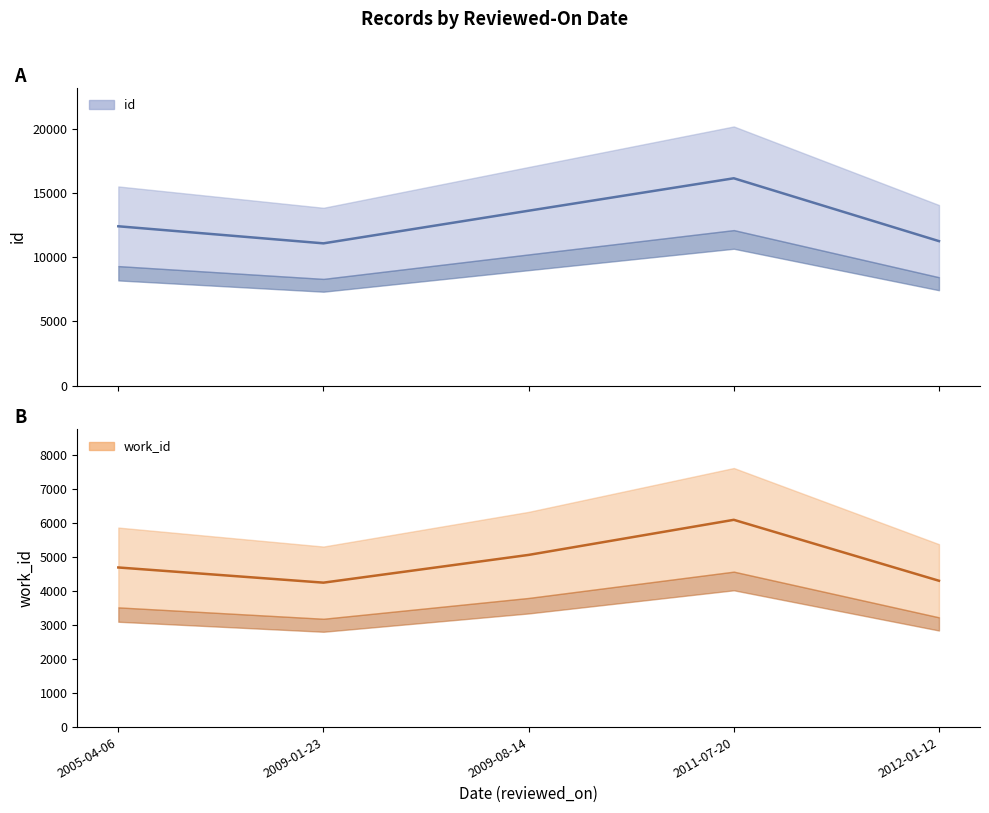

Is it true that id equals 17860 at 2009-08-14?

False